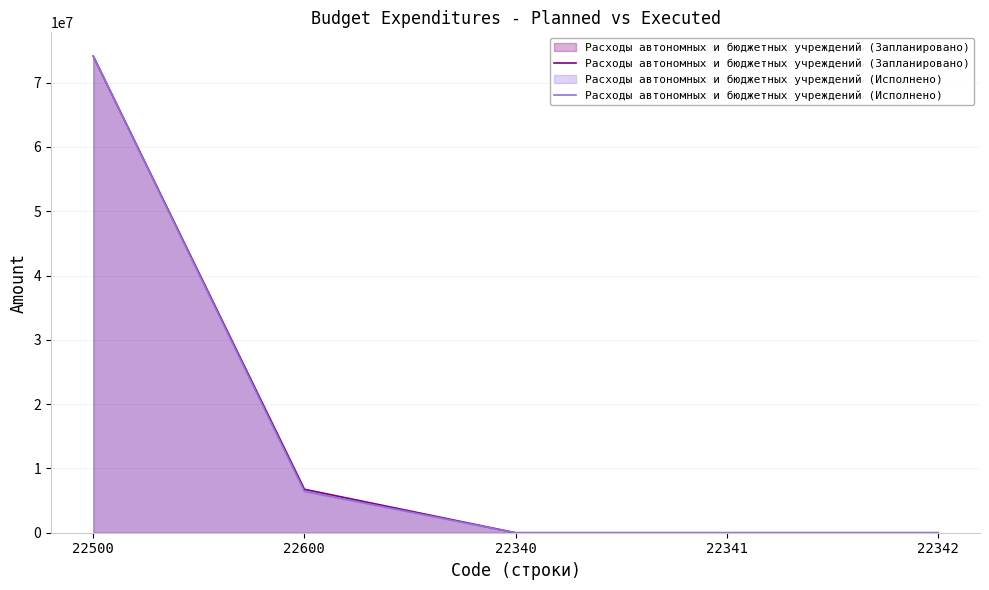

What is the maximum value shown in the chart?

74109123.2